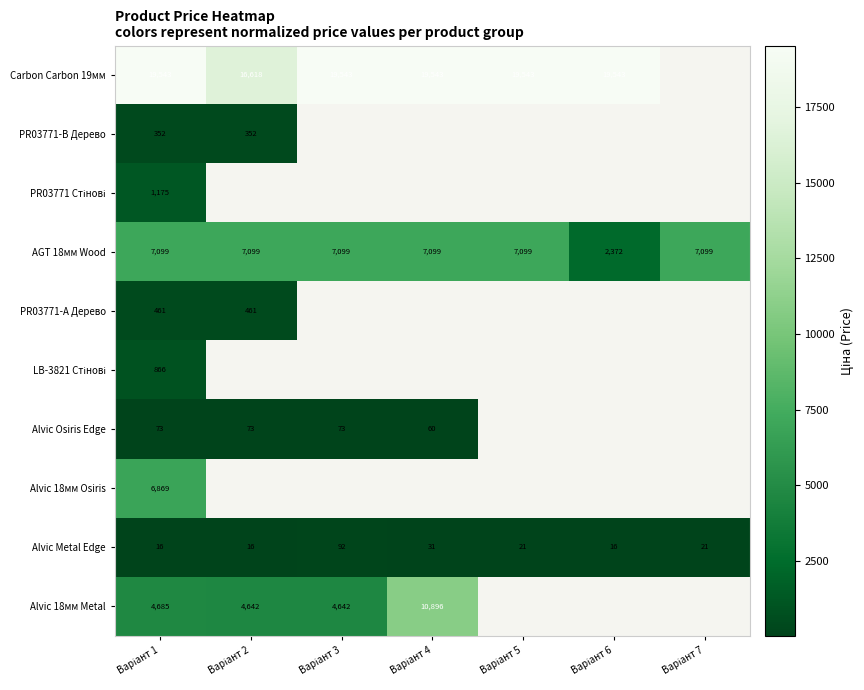

What is the highest value of the AGT 18мм Wood series?

7099.0